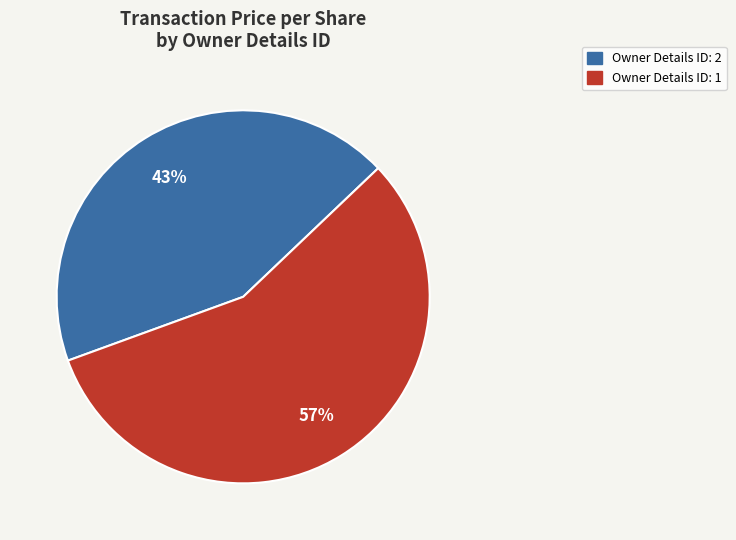

To the nearest percent, what is the average slice percentage?

50%